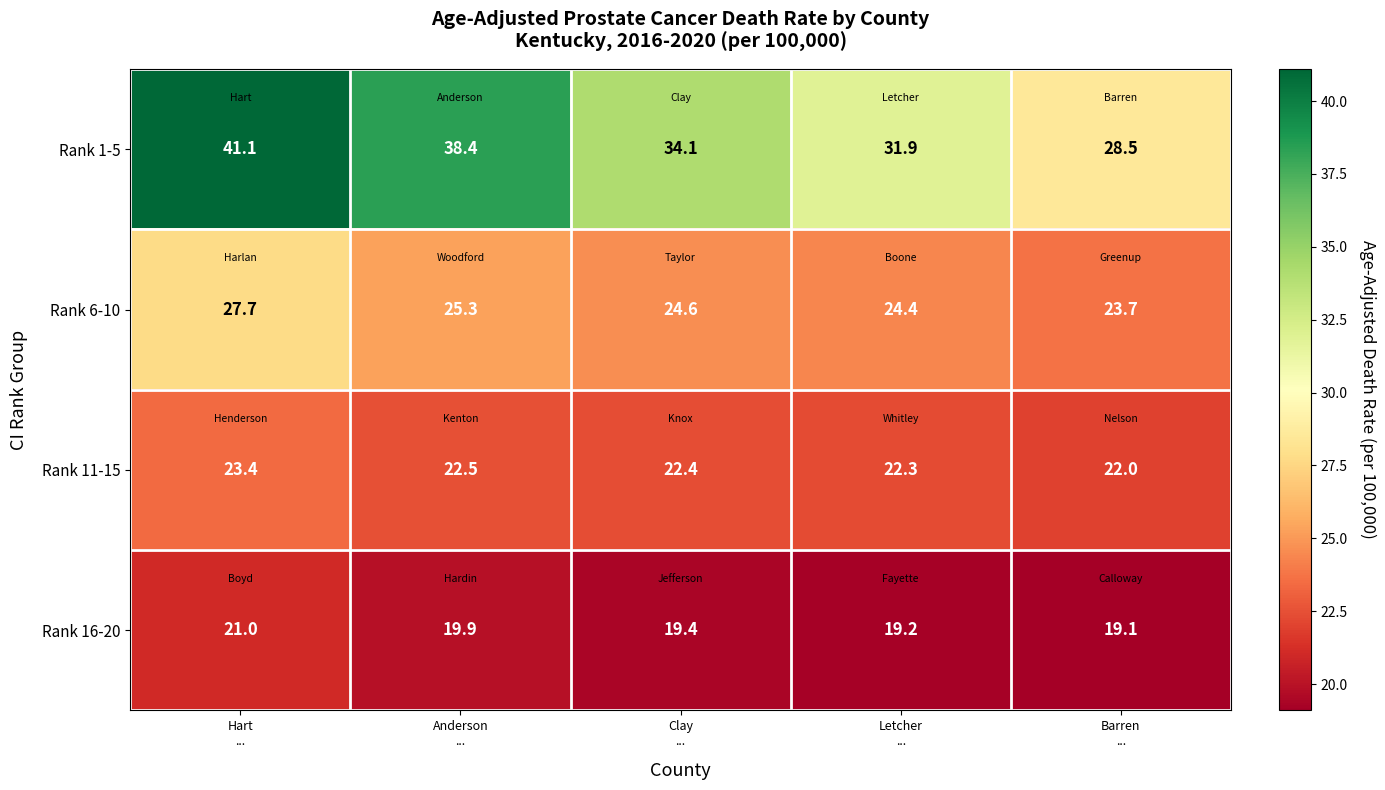

What is the sum of all Rank 11-15 values?

112.6